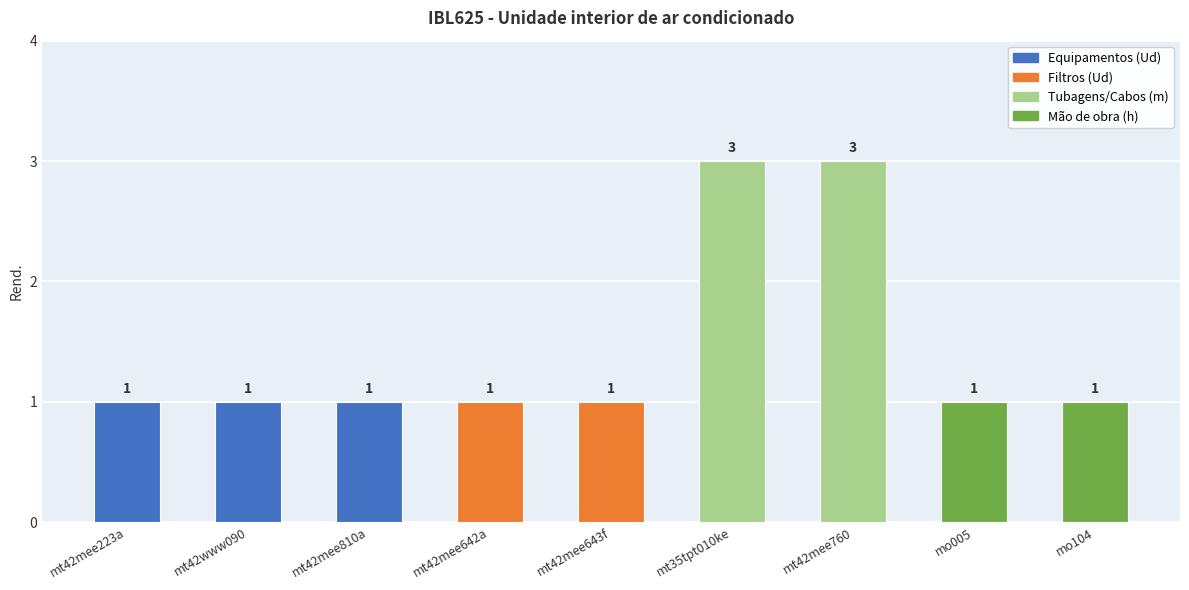

The value at mo005 is 1. True or false?

True